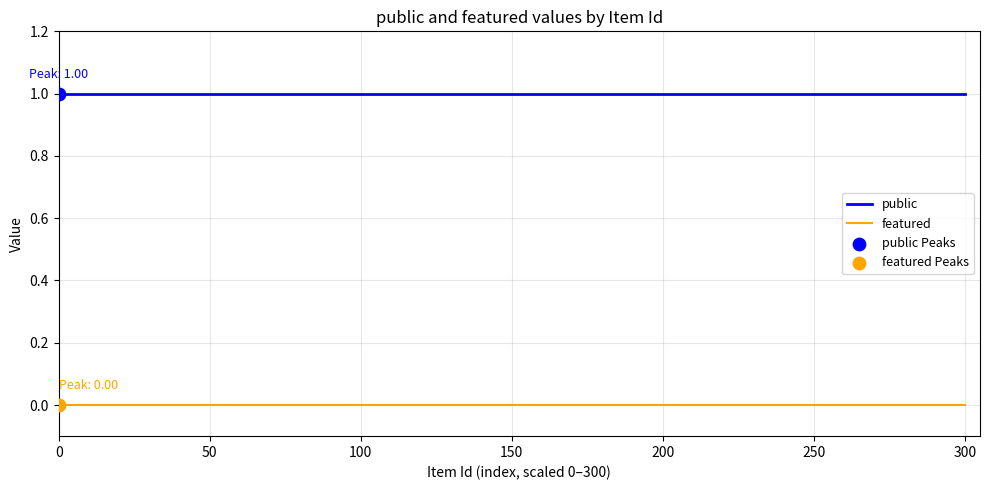

Rank the series by their average value, from lowest to highest.

featured, public